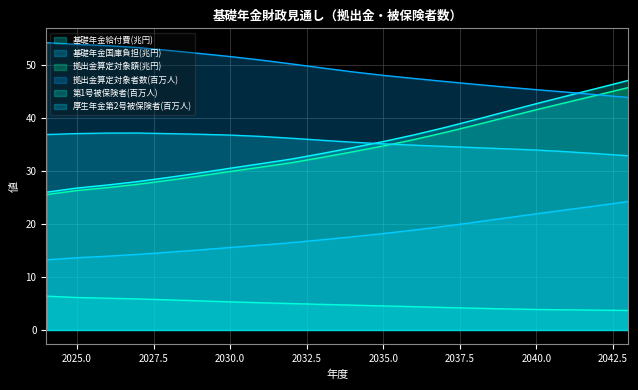

True or false: 第1号被保険者(百万人) has more than 1 interior local peaks.

False